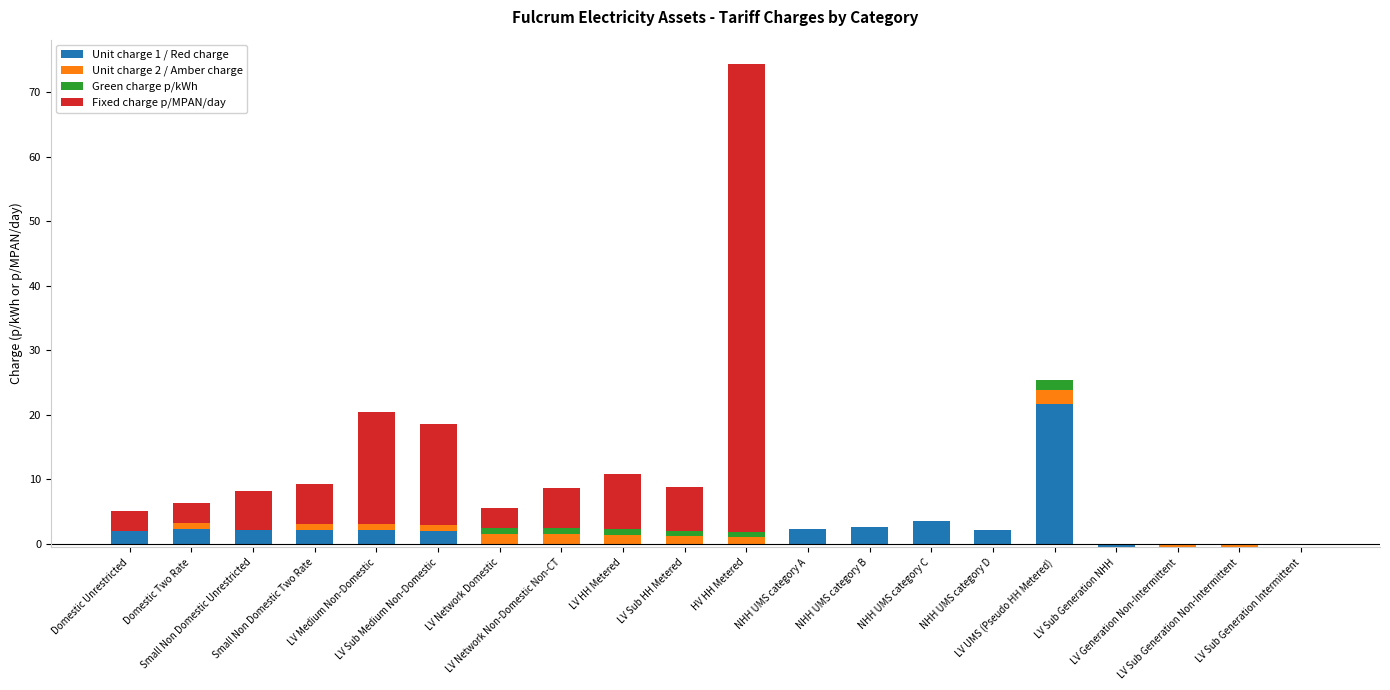

What are all the series names shown in the legend?

Unit charge 1 / Red charge, Unit charge 2 / Amber charge, Green charge p/kWh, Fixed charge p/MPAN/day